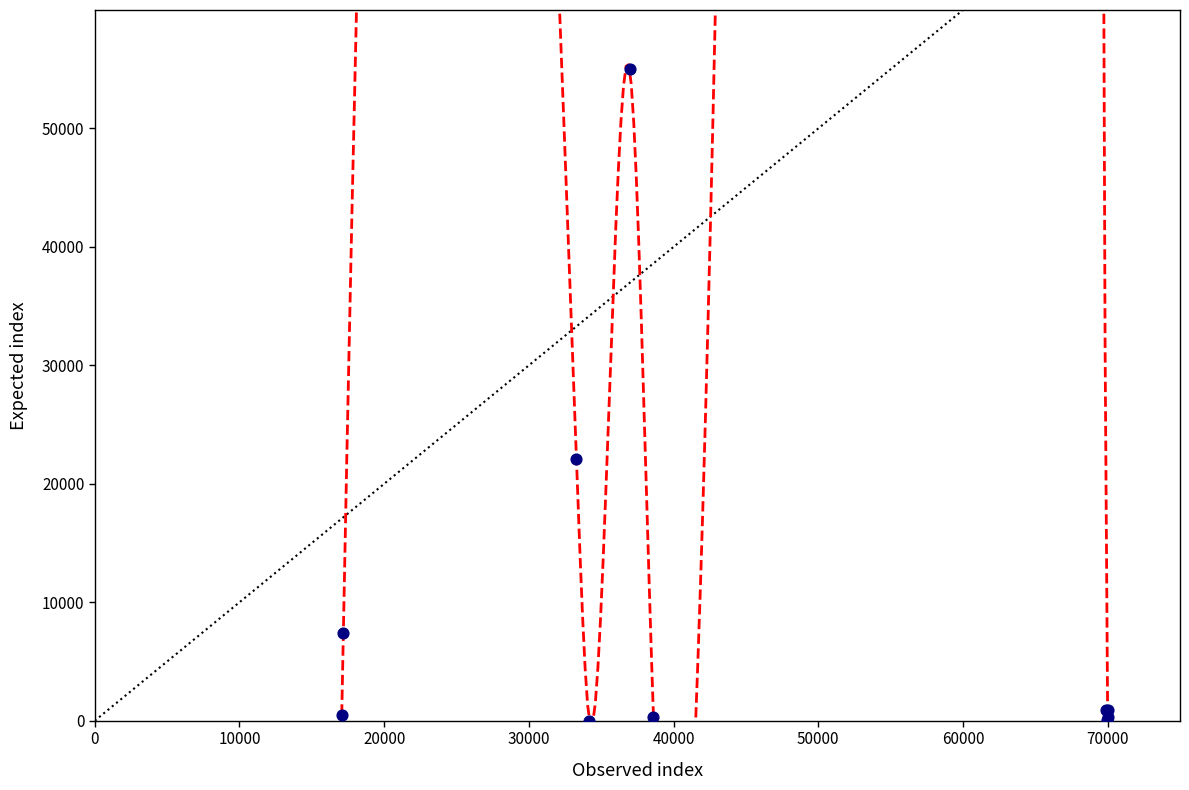

What Y value in the scatter plot is closest to 27500?

22066.3